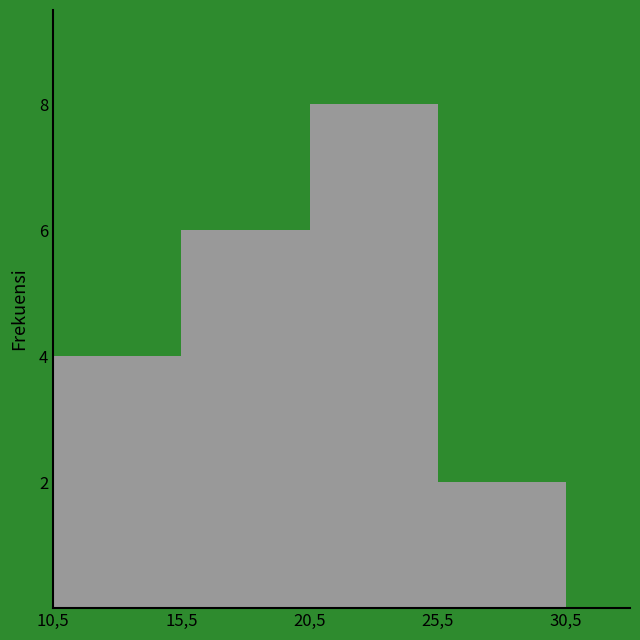

Reading left to right, transcribe all the data shown in this chart.

10,5=4	15,5=6	20,5=8	25,5=2